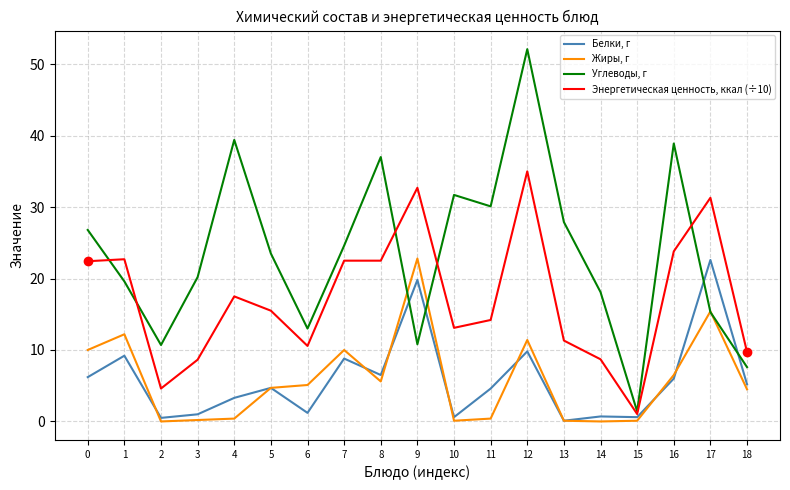

Is it true that Белки, г equals 1.2 at 6?

True